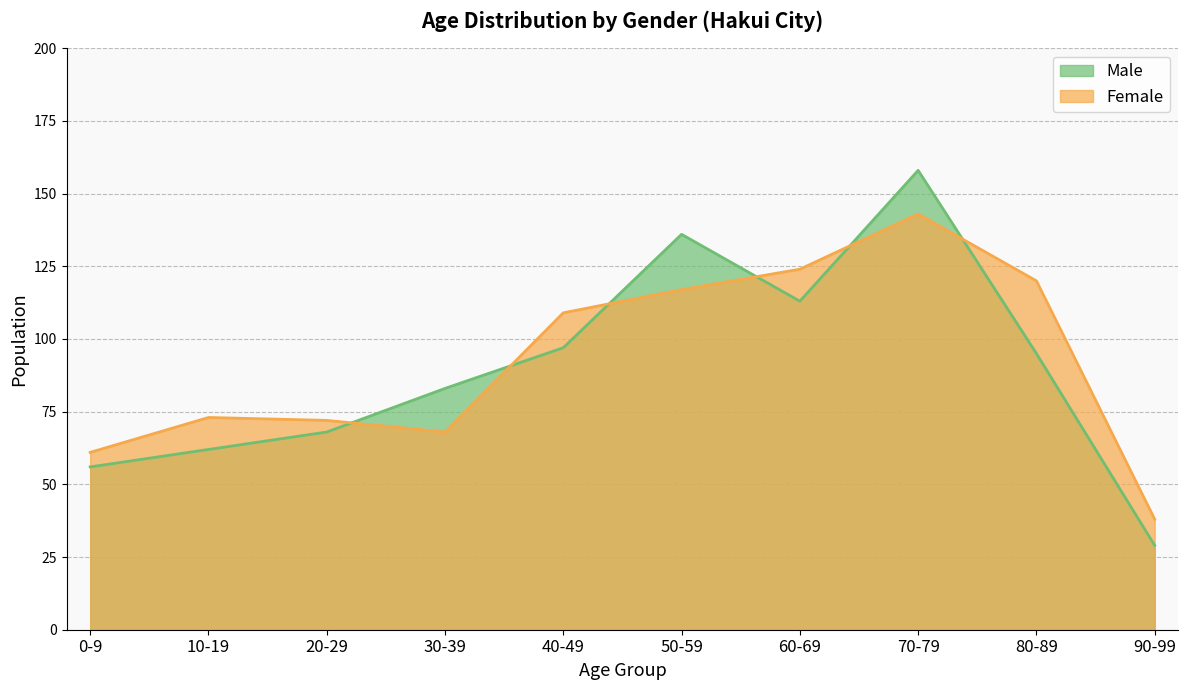

What are all the series names shown in the legend?

Male, Female